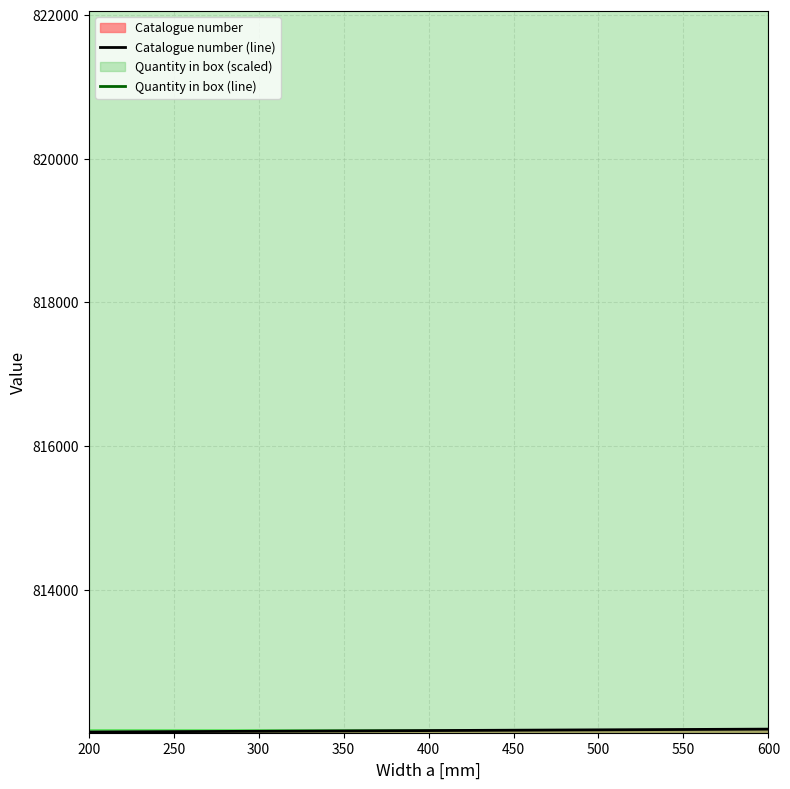

Reading left to right, list all the values displayed in this chart.

200=812020	300=812030	400=812040	500=812050	600=812060